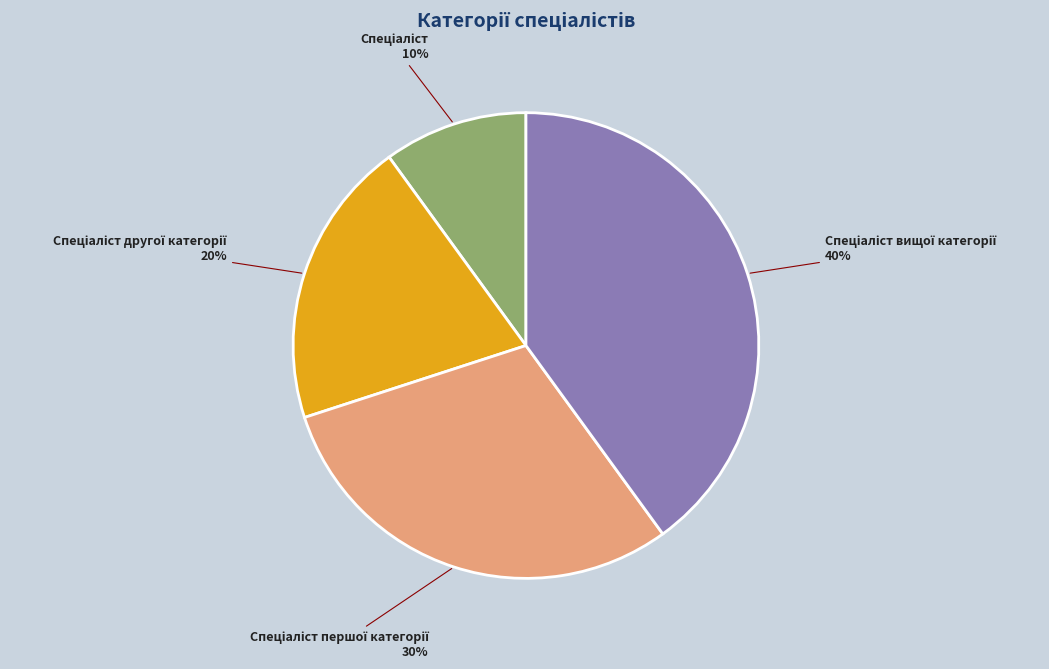

How many slices are in this pie chart?

4